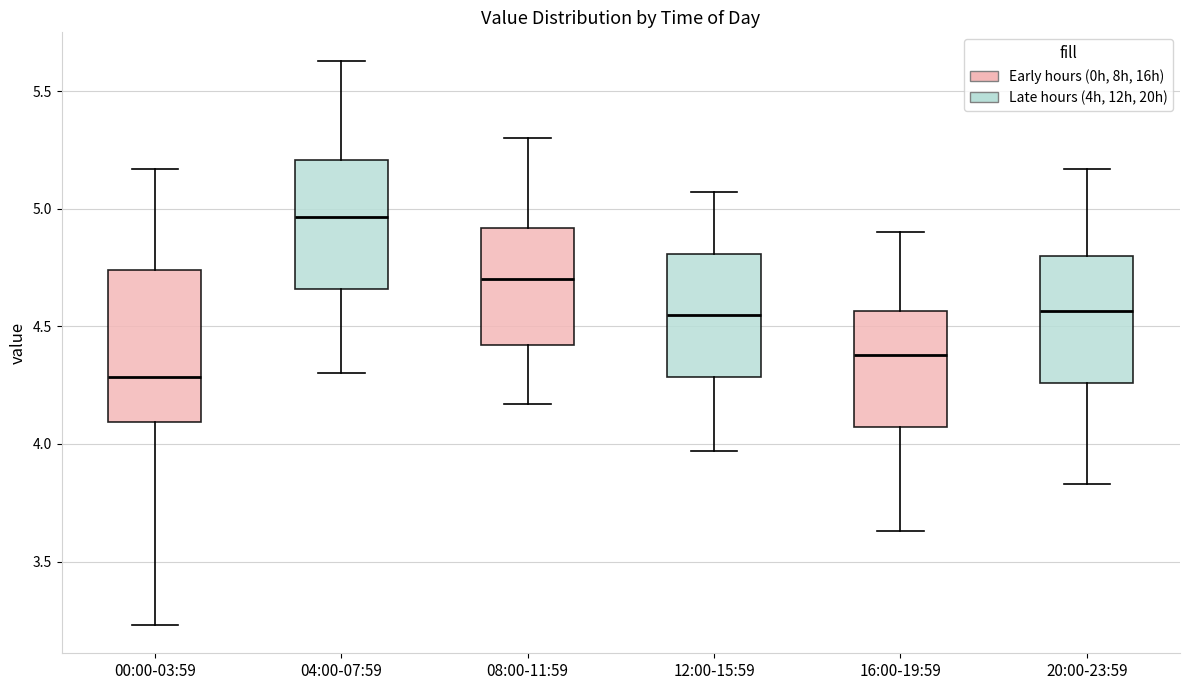

Where does the upper whisker of the box for 20:00-23:59 end on the y-axis? The values are not printed on the chart, so give them approximately, as read against the axis.

5.15